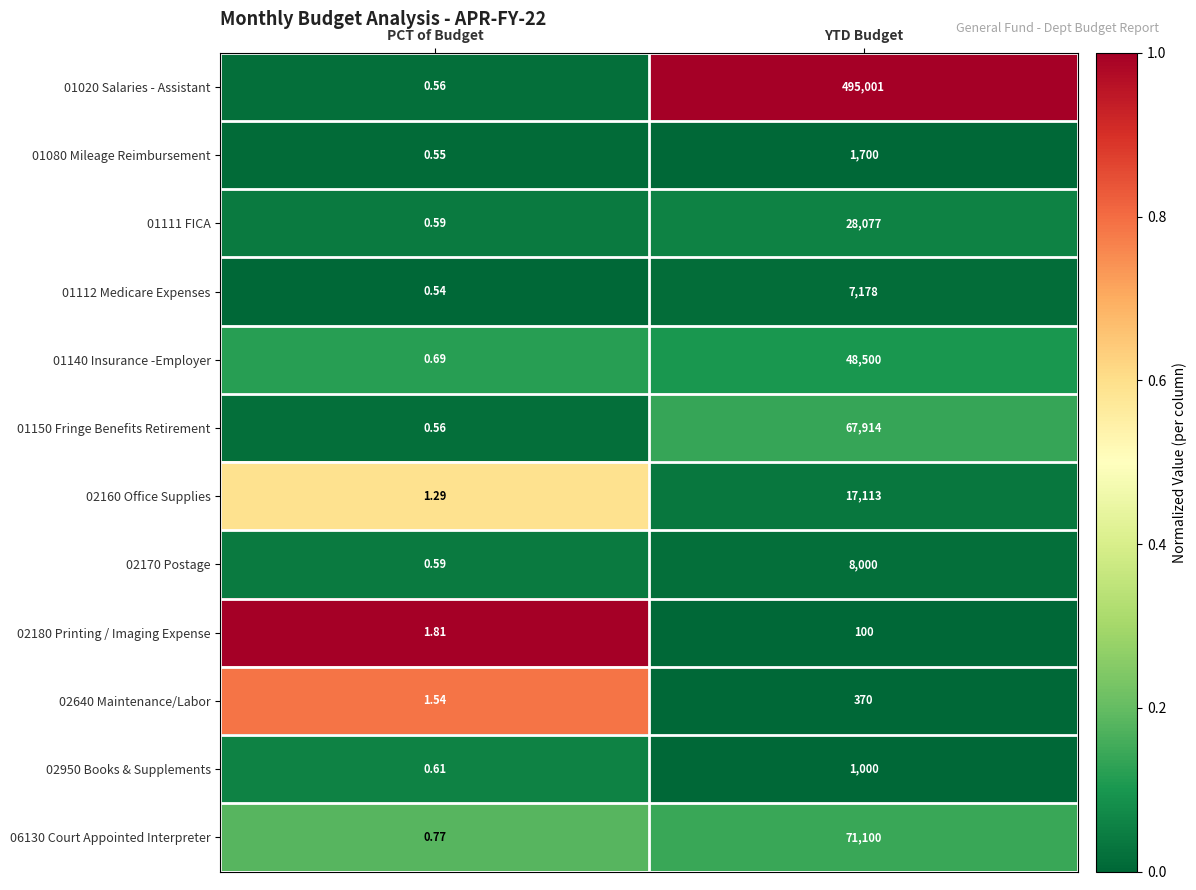

List the labels in order of 01112 Medicare Expenses value, smallest first.

PCT of Budget, YTD Budget